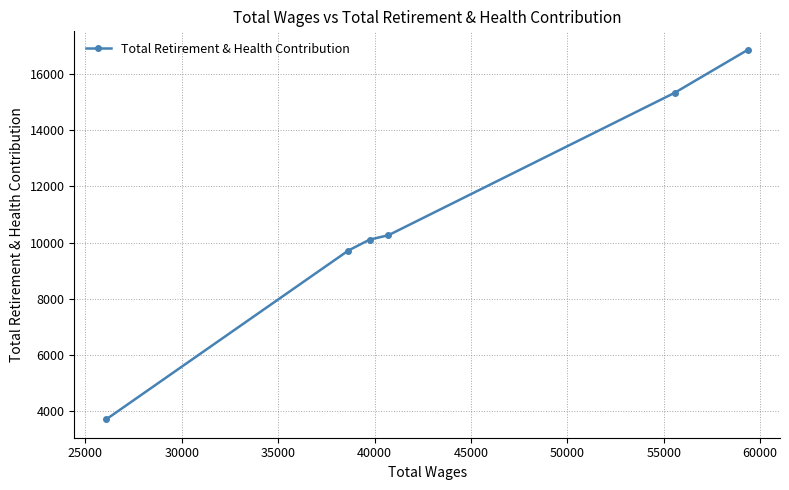

Reading right to left, list all the values displayed in this chart.

16863	15332	10265	10110	9720	3717